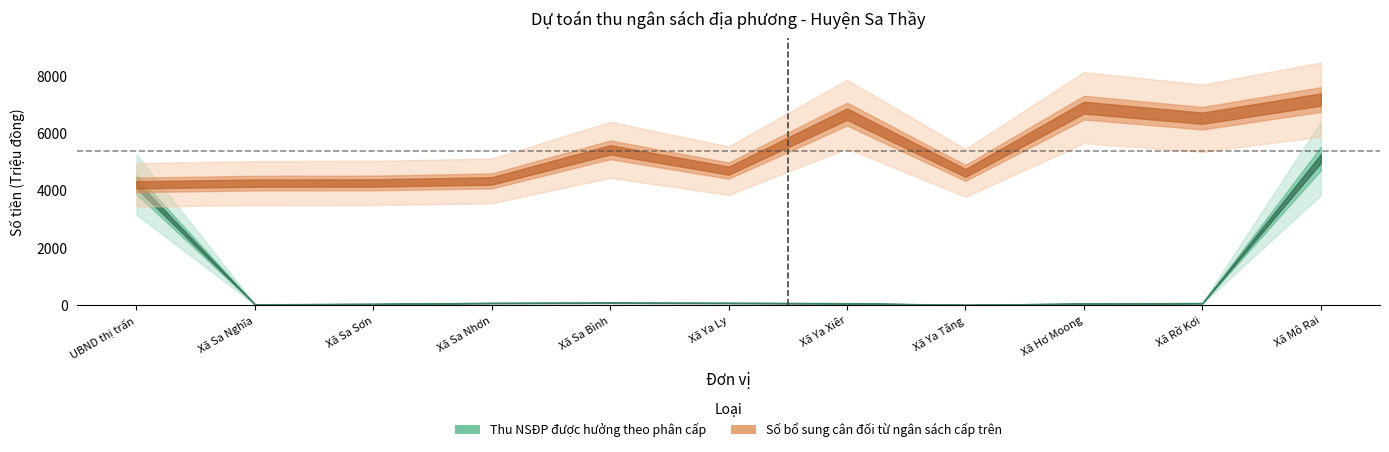

What are all the series names shown in the legend?

Thu NSĐP được hưởng theo phân cấp, Số bổ sung cân đối từ ngân sách cấp trên